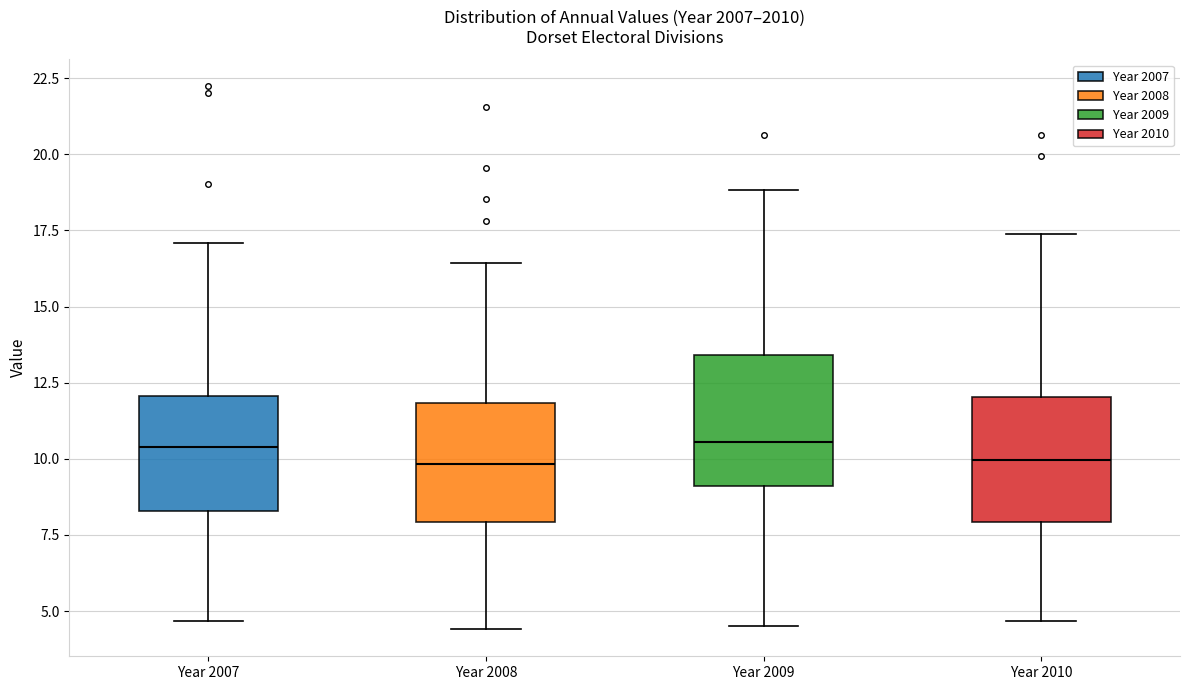

Where is the lower edge of the box for Year 2010 on the y-axis? The values are not printed on the chart, so give them approximately, as read against the axis.

8.0